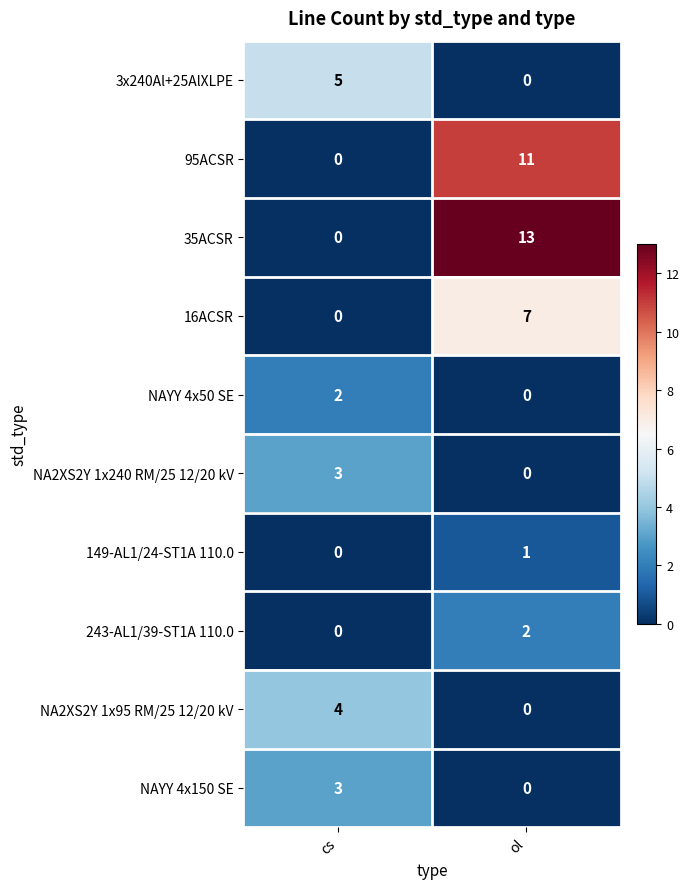

Reading right to left, what are all the values shown in this chart?

3x240Al+25AlXLPE: ol=0	cs=5
95ACSR: ol=11	cs=0
35ACSR: ol=13	cs=0
16ACSR: ol=7	cs=0
NAYY 4x50 SE: ol=0	cs=2
NA2XS2Y 1x240 RM/25 12/20 kV: ol=0	cs=3
149-AL1/24-ST1A 110.0: ol=1	cs=0
243-AL1/39-ST1A 110.0: ol=2	cs=0
NA2XS2Y 1x95 RM/25 12/20 kV: ol=0	cs=4
NAYY 4x150 SE: ol=0	cs=3